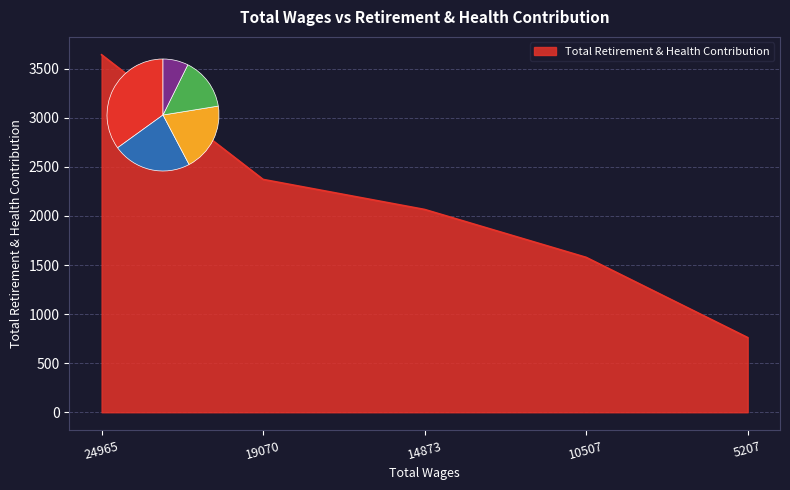

Reading right to left, extract all data points from this chart.

761	1578	2066	2372	3642